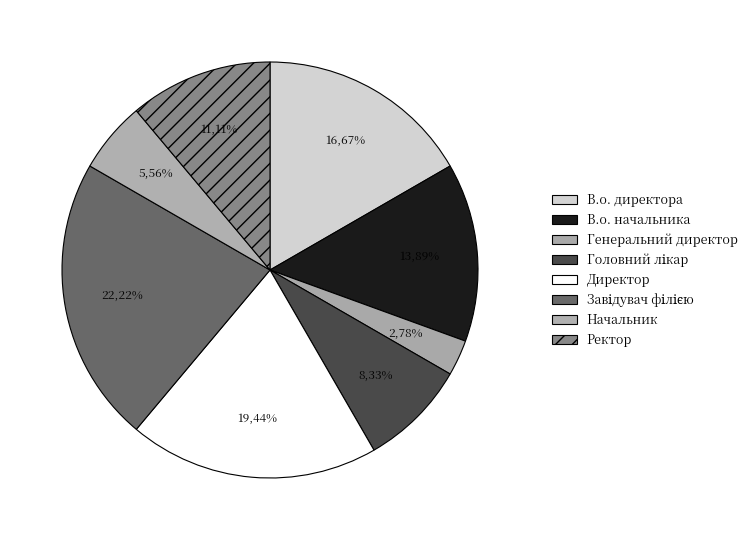

Is it true that Начальник is 16% of the pie?

False